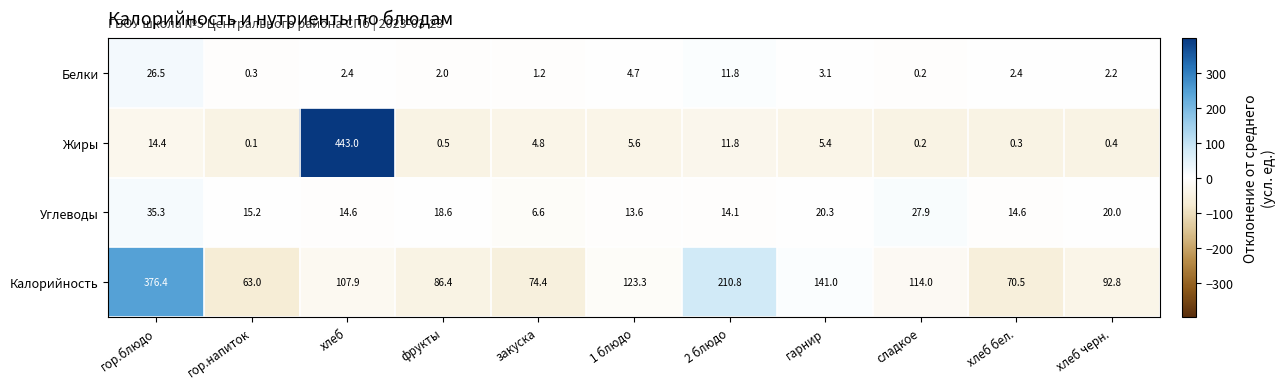

What is the total value across all series at гор.напиток?

78.6